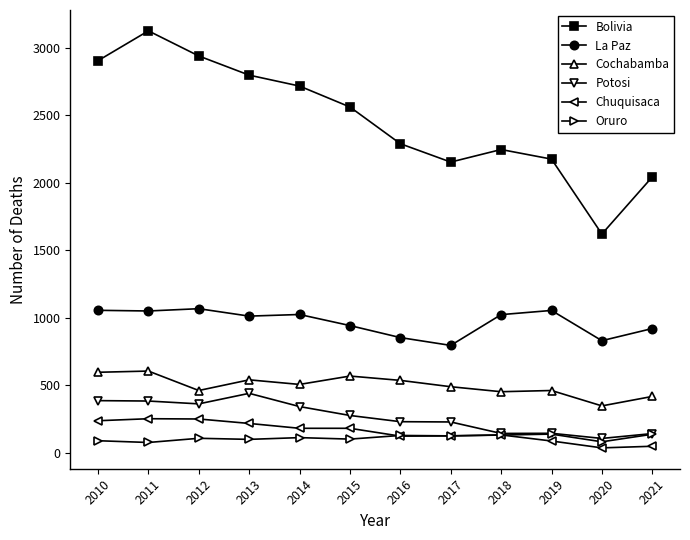

True or false: Cochabamba and Potosi intersect in this chart.

False